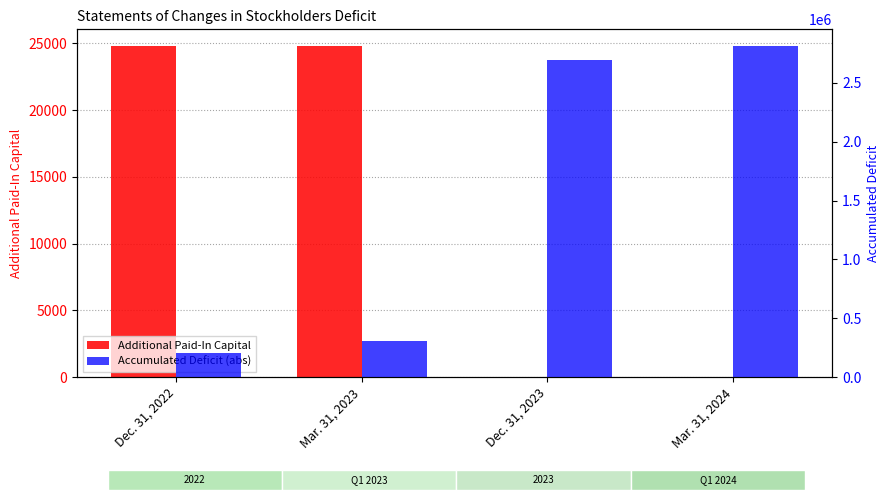

How many positive values does the Additional Paid-In Capital series have?

3